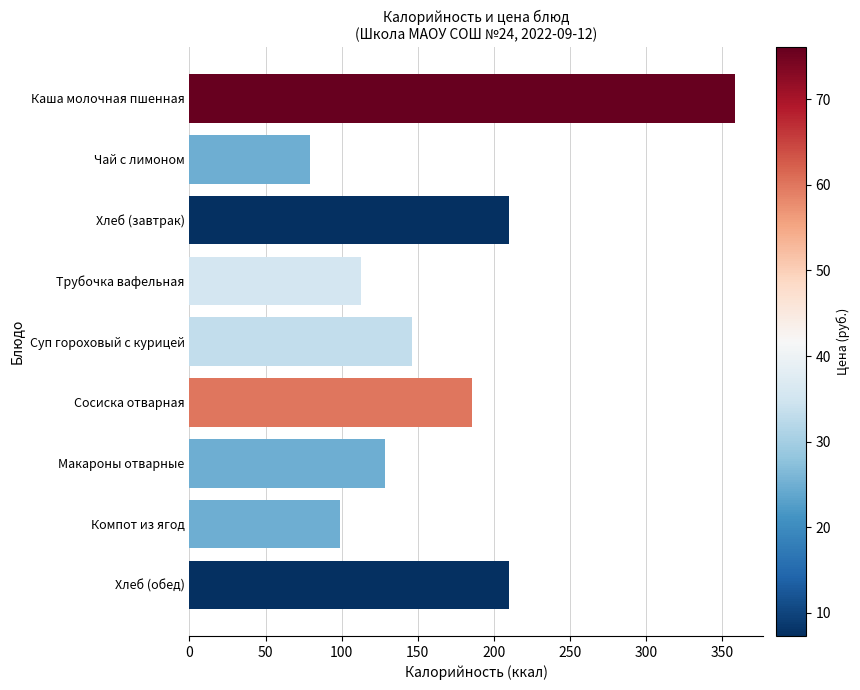

What is the difference between the maximum and minimum values?

279.6